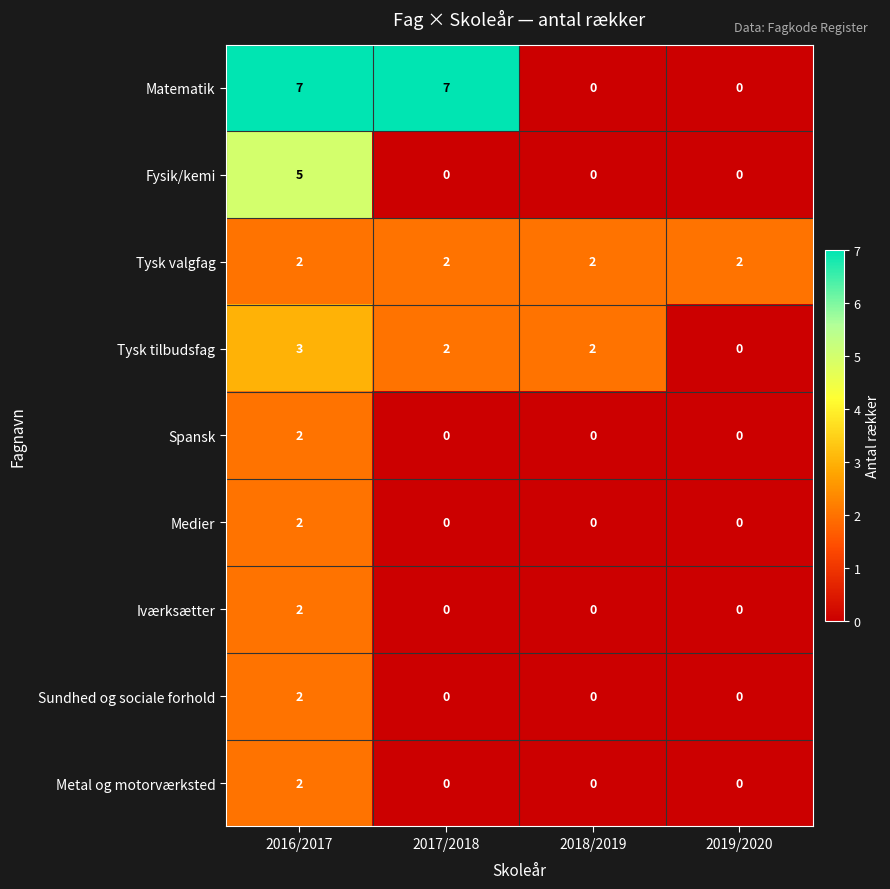

What is the total value across all series at 2017/2018?

11